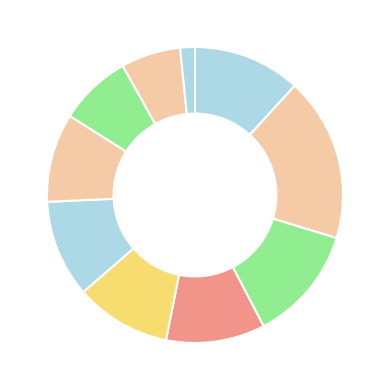

How many segments does this pie chart have?

10